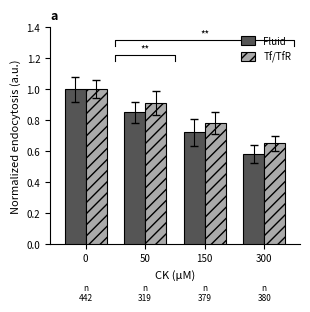

Which category has the lowest value across all series?

300